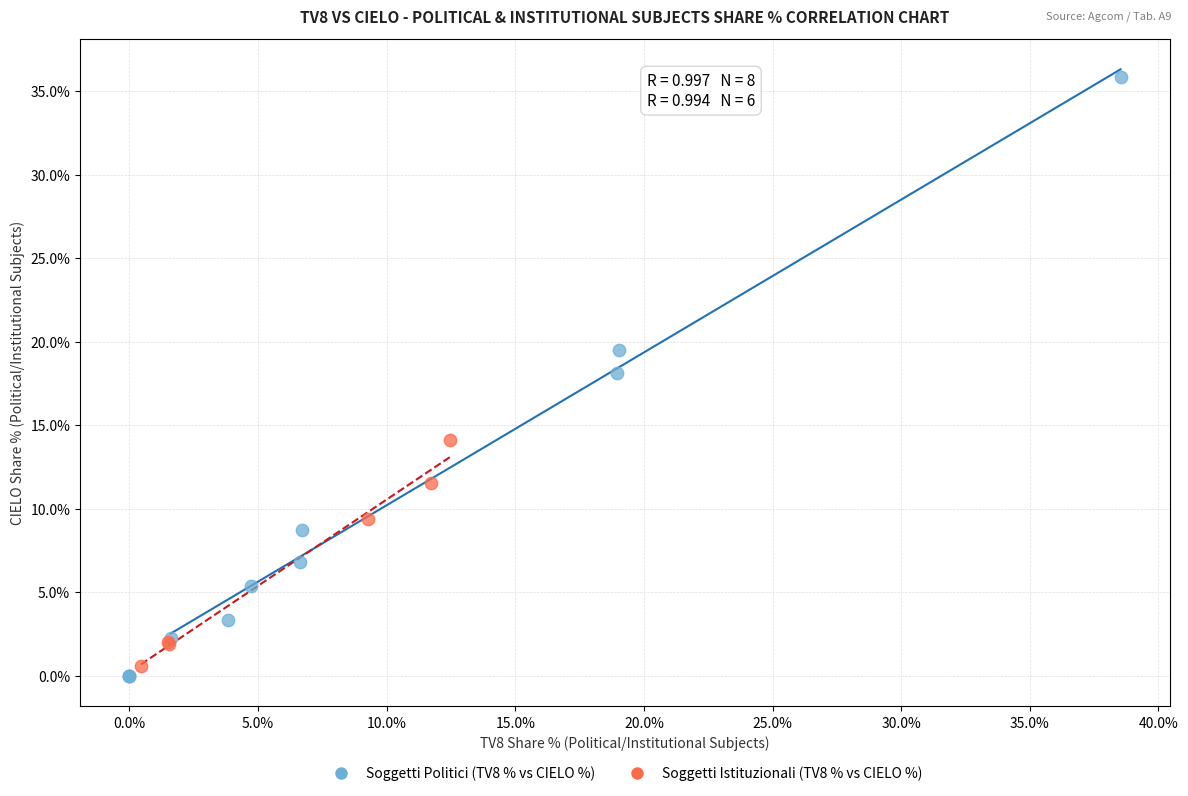

What are all the series names shown in the legend?

Soggetti Politici (TV8 % vs CIELO %), Soggetti Istituzionali (TV8 % vs CIELO %)